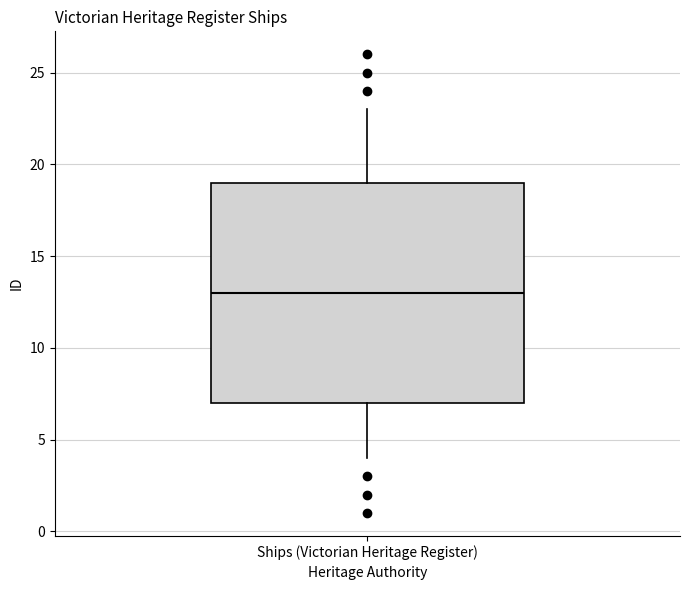

Read this box plot against the y-axis: the position of the median line, the range covered by the box, and the ends of both whiskers. The values are not printed on the chart, so give them approximately, as read against the axis.

median 13, box 7 to 19, whiskers 4 to 23